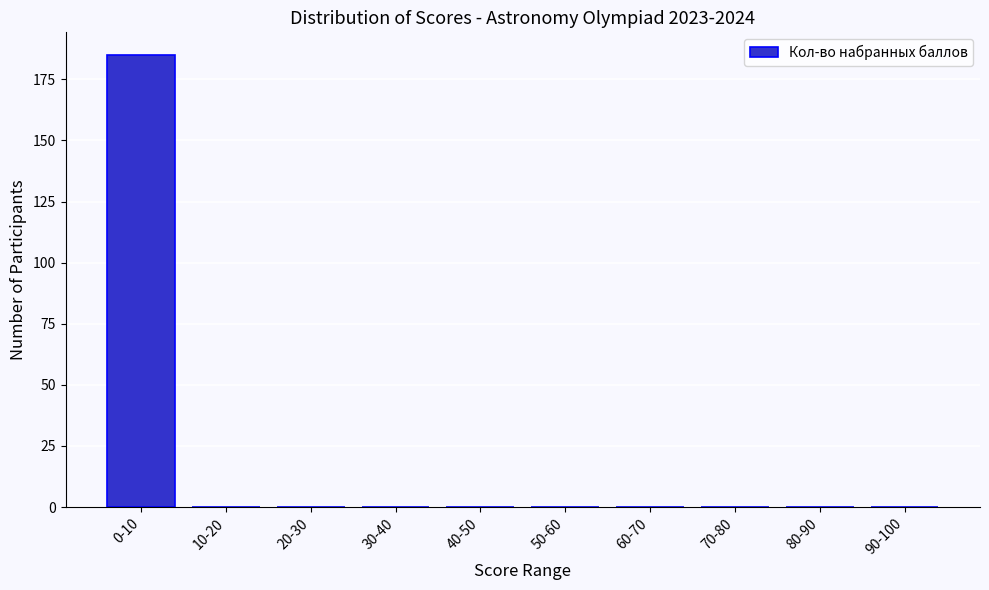

Reading left to right, what are all the values shown in this chart?

0-10=185	10-20=0	20-30=0	30-40=0	40-50=0	50-60=0	60-70=0	70-80=0	80-90=0	90-100=0